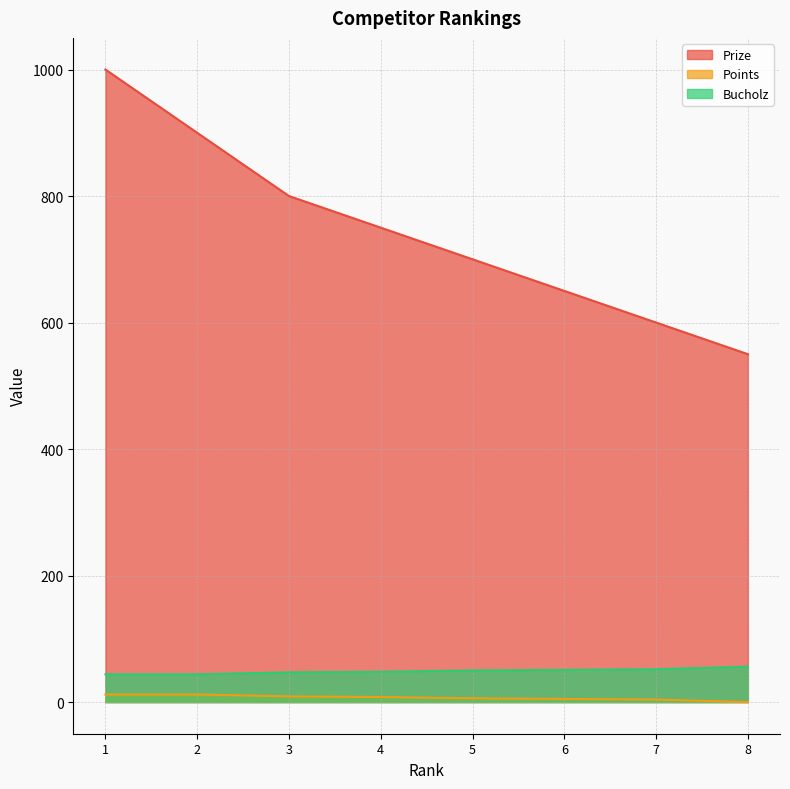

How many series are shown in this chart?

3